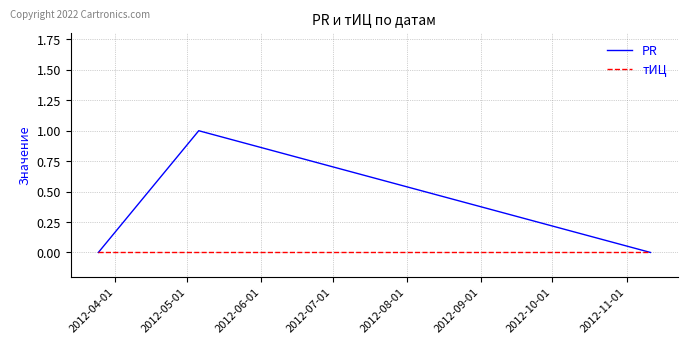

List the series in order of their overall mean, highest first.

PR, тИЦ